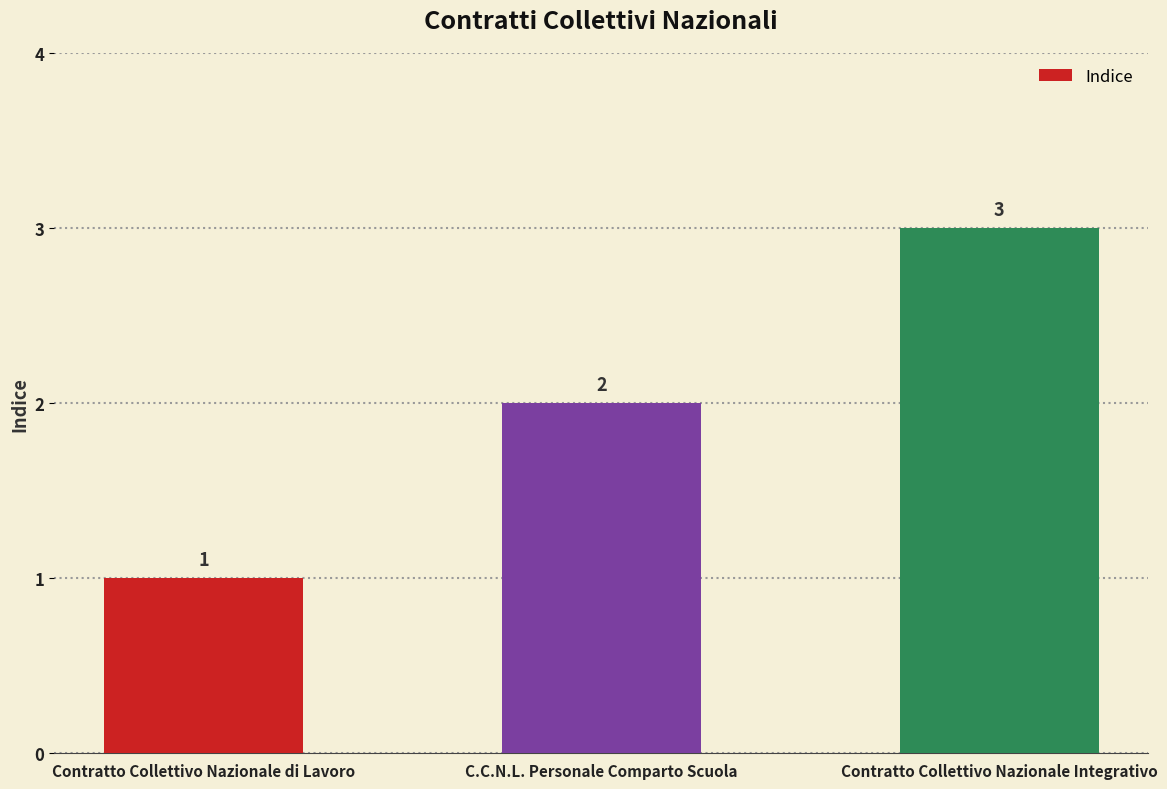

What is the label of the 2nd bar from the left?

C.C.N.L. Personale Comparto Scuola